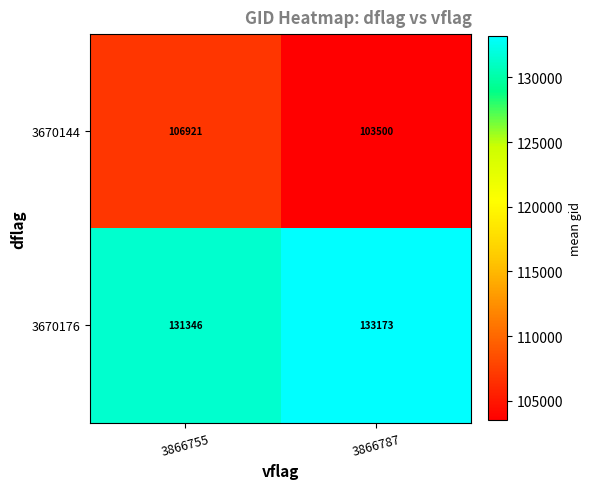

At which category is the sum across all series the highest?

3866755